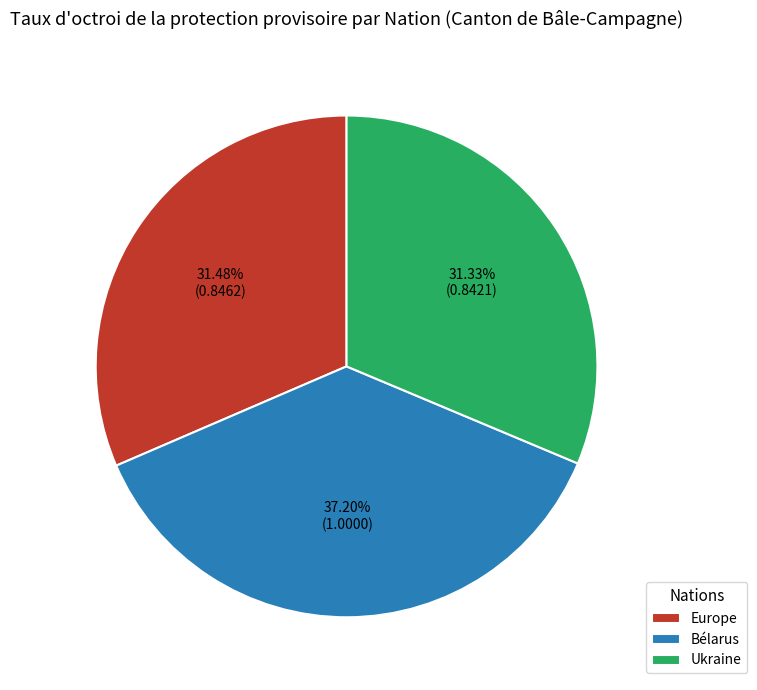

Is it true that Bélarus is 25% of the pie?

False